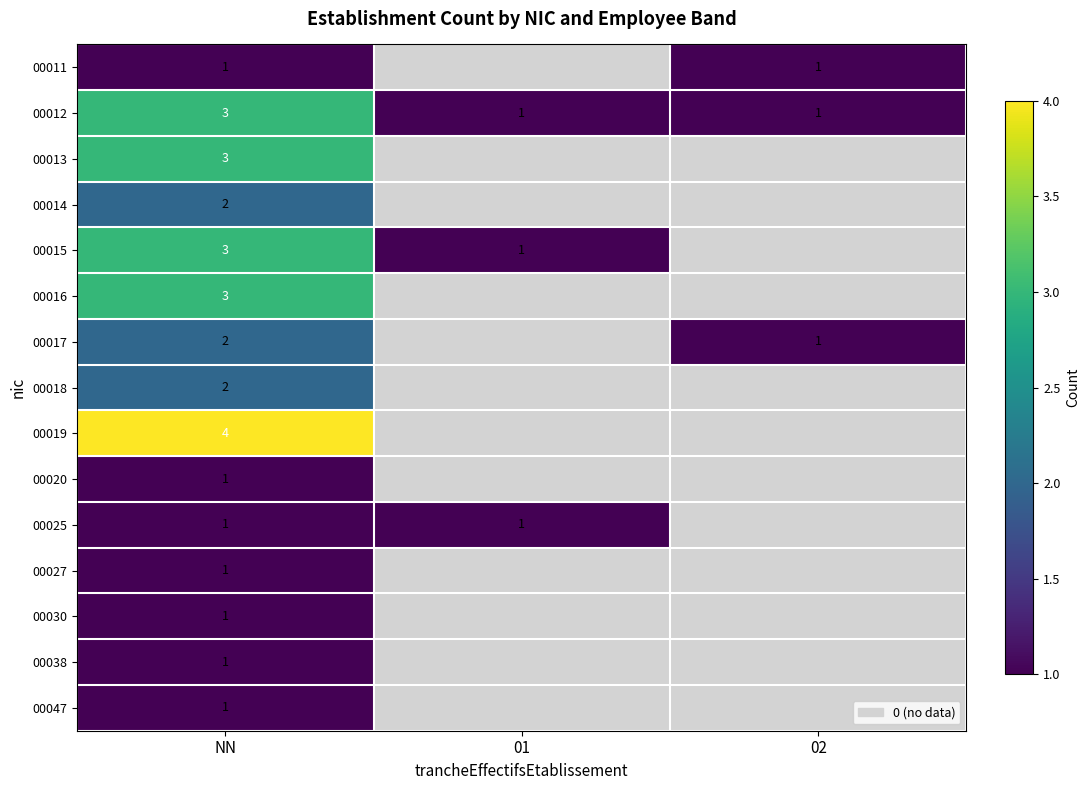

The 00038 series shows 1 at NN. True or false?

True